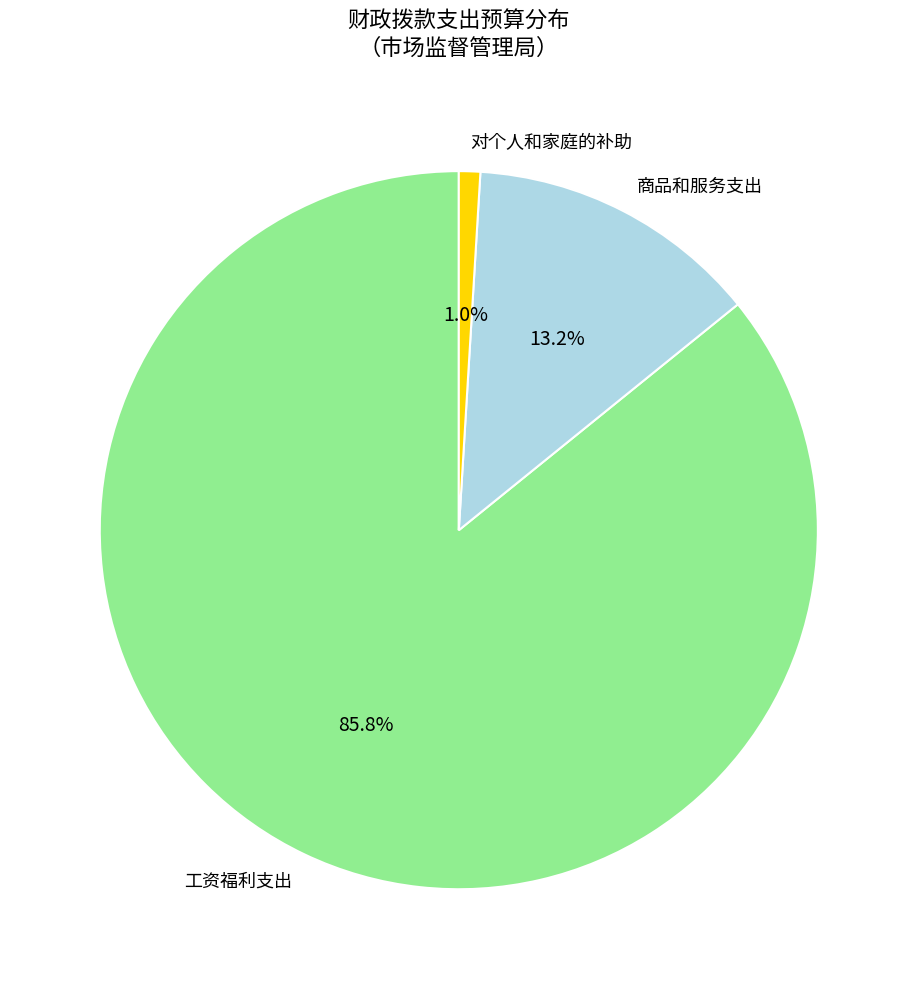

Approximately how many times larger is the value at 工资福利支出 compared to 商品和服务支出?

6.5